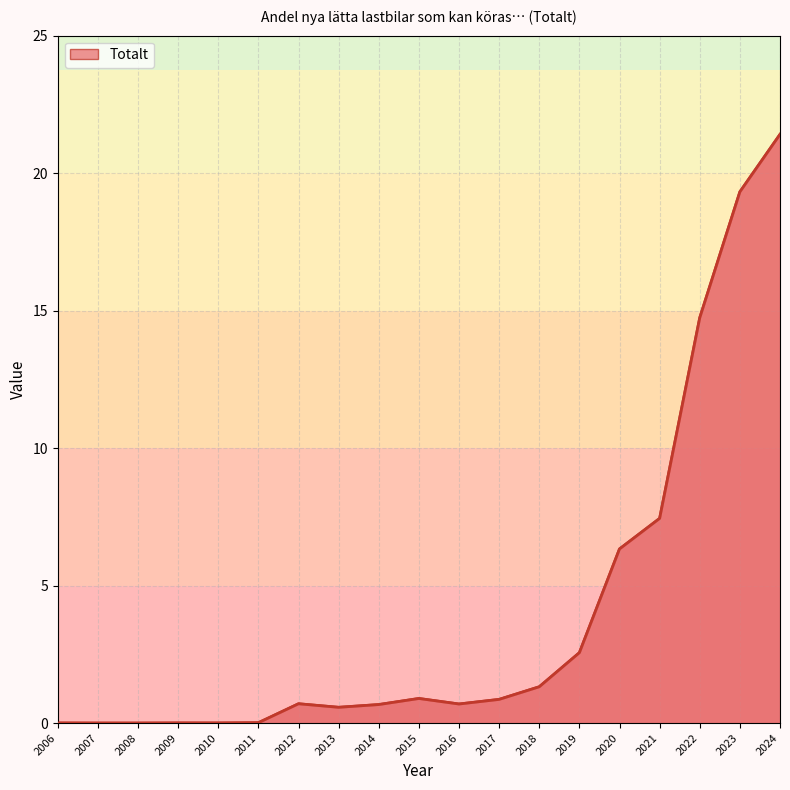

Where is the data nearest to the value 10?

2021